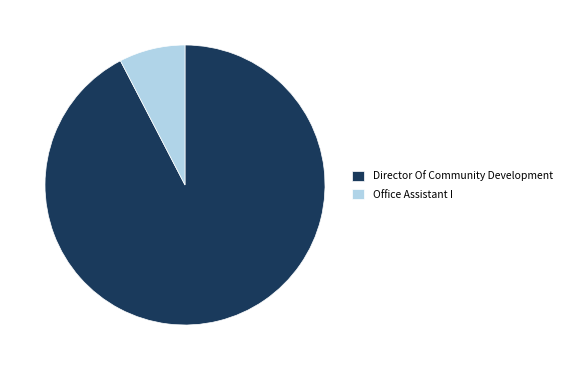

Which has a higher value, Office Assistant I or Director Of Community Development?

Director Of Community Development